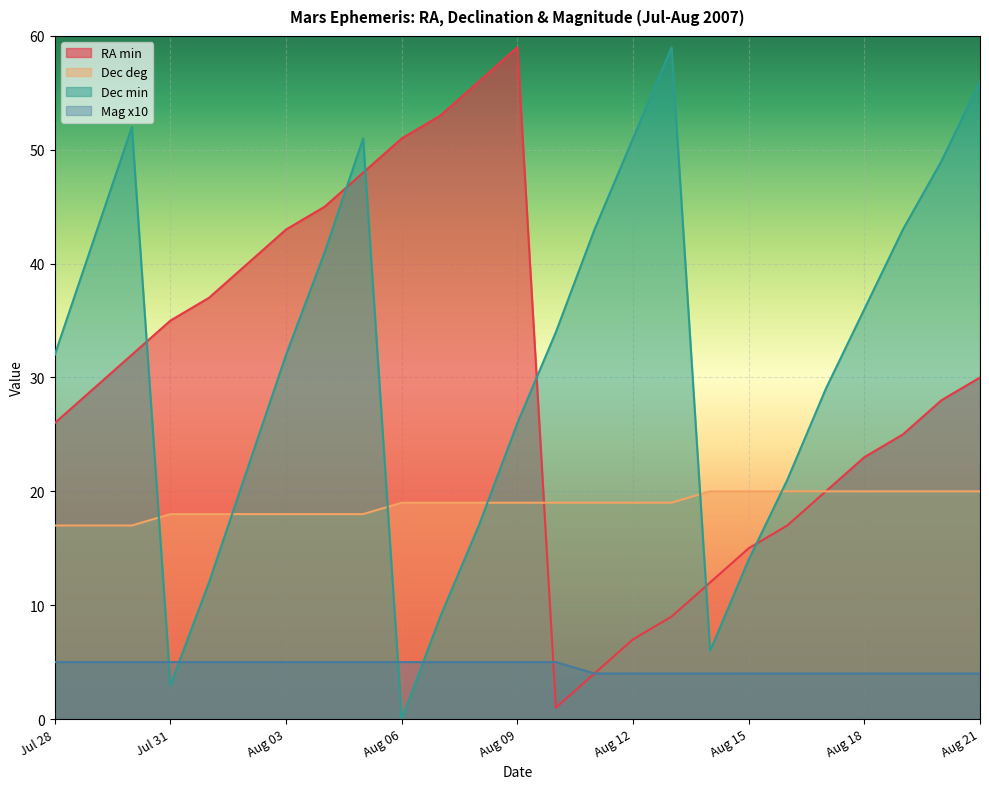

True or false: Mag x10 has more than 2 interior local peaks.

False